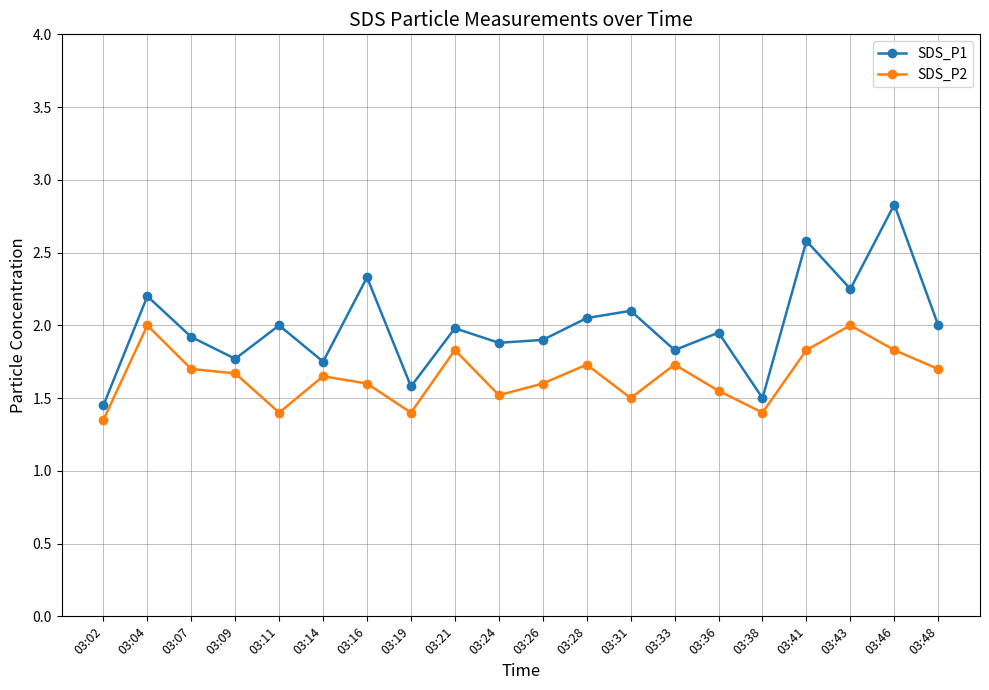

What is the sum of all SDS_P1 values?

39.9